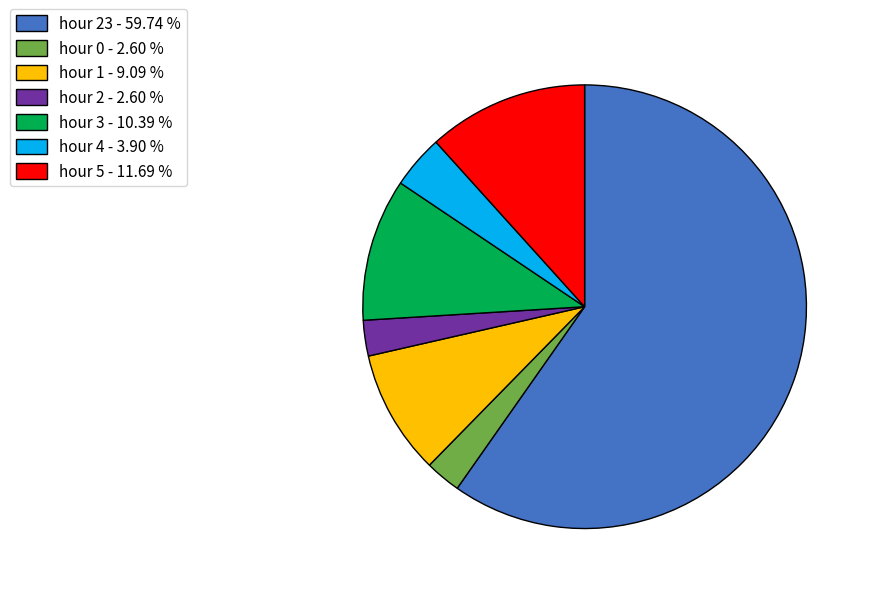

Which category has the biggest portion of the pie?

hour 23 - 59.74 %